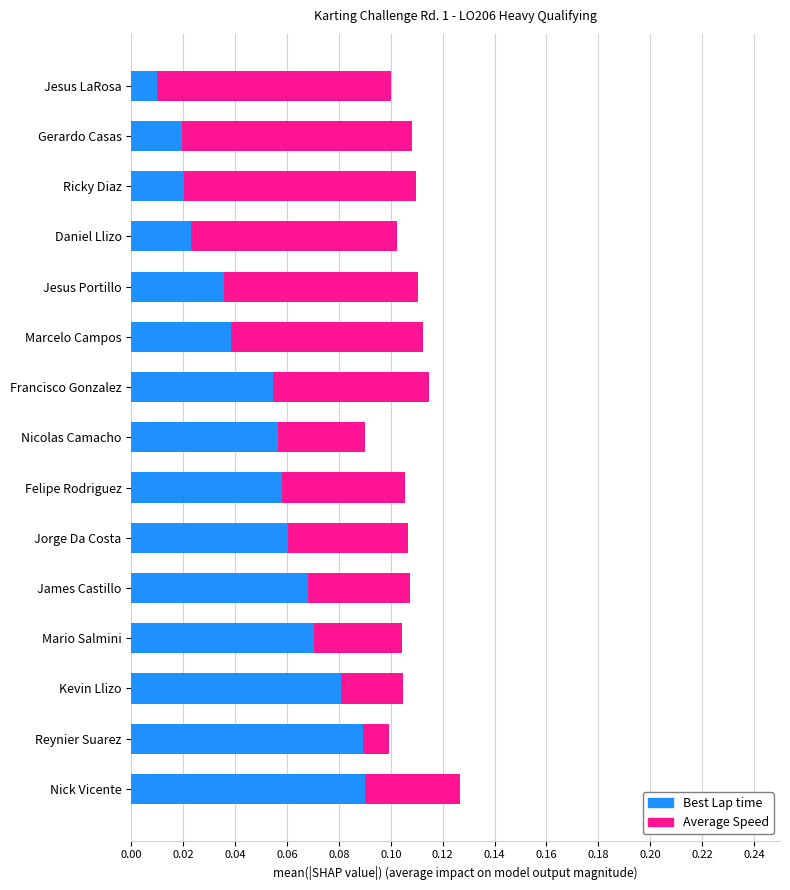

Is it true that Best Lap time equals 0.0 at Jorge Da Costa?

False